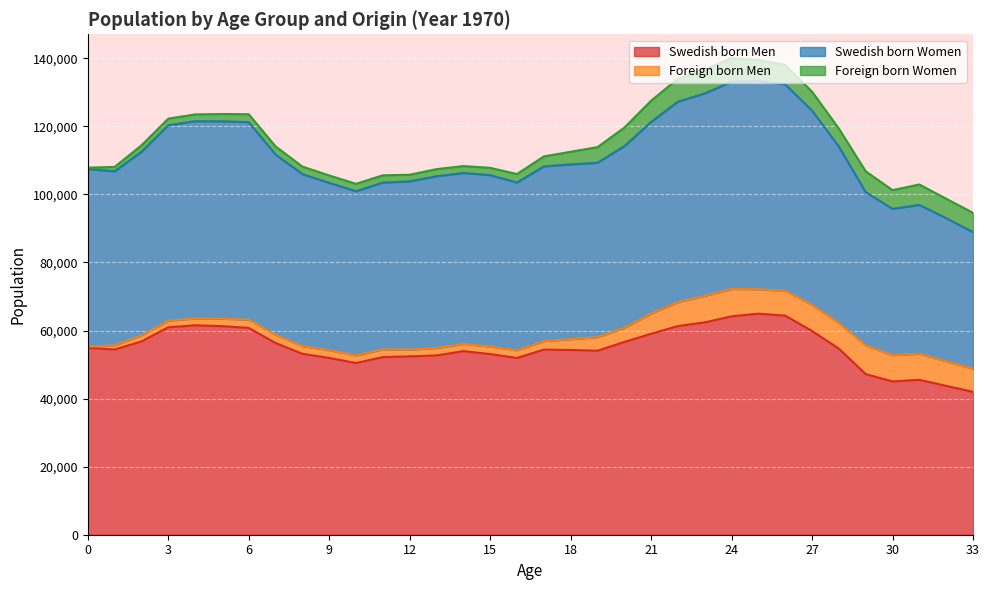

Does the chart display data point markers on the line(s)?

No